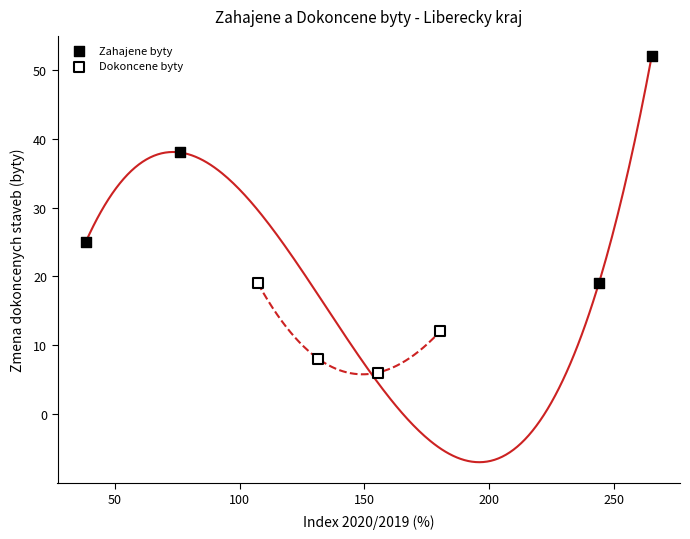

Which series has the widest spread of Y values?

Zahajene byty